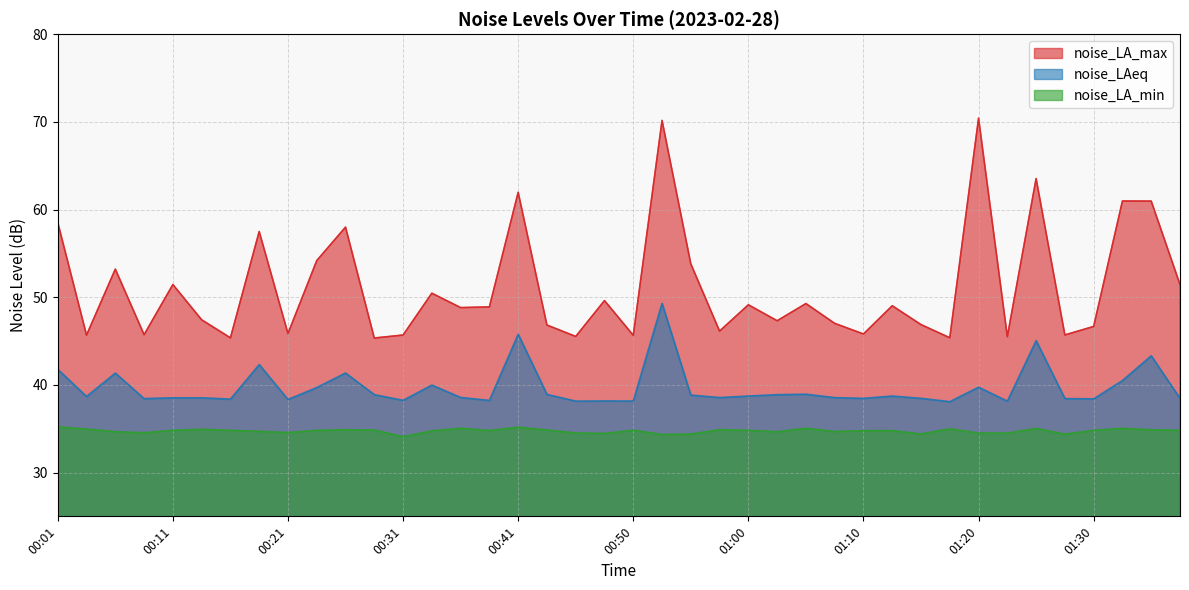

Rank the categories by noise_LA_min value from lowest to highest.

00:31, 00:53, 01:28, 00:55, 01:15, 00:48, 01:20, 01:23, 00:46, 00:08, 00:21, 01:03, 00:06, 01:08, 00:18, 00:33, 01:10, 01:13, 00:38, 00:16, 00:23, 01:00, 01:30, 00:11, 01:38, 00:50, 00:28, 00:43, 00:26, 01:35, 00:58, 00:13, 00:03, 01:18, 01:25, 01:33, 00:36, 01:05, 00:41, 00:01